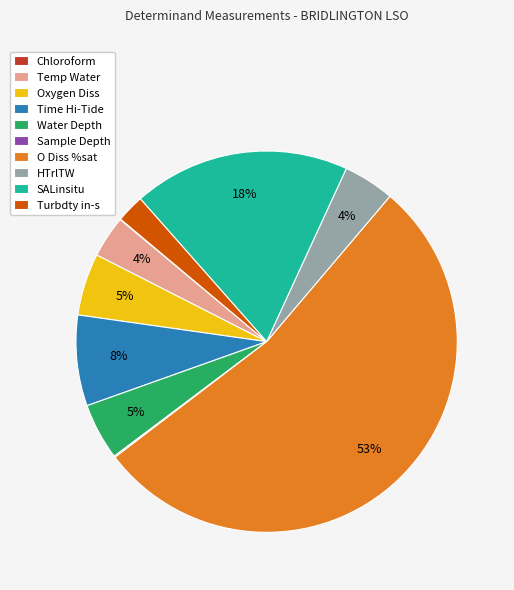

What is the largest slice in the pie chart?

O Diss %sat